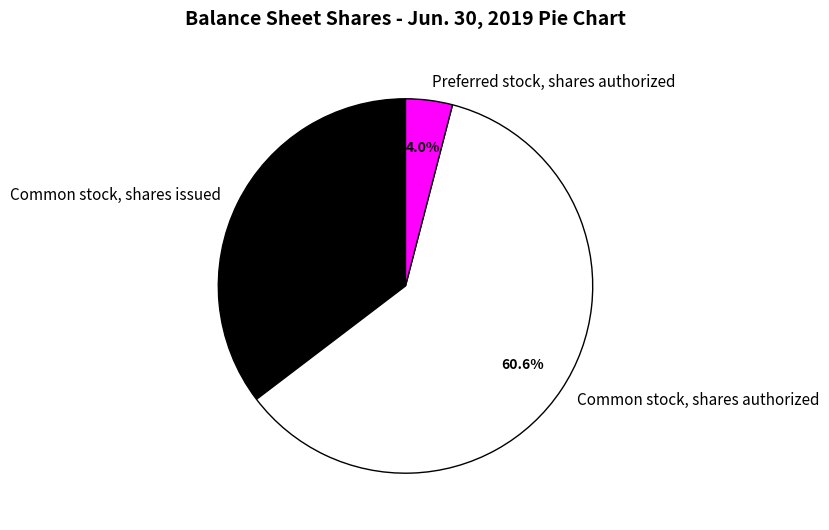

What is the total percentage of Preferred stock, shares authorized and Common stock, shares issued?

39.4%